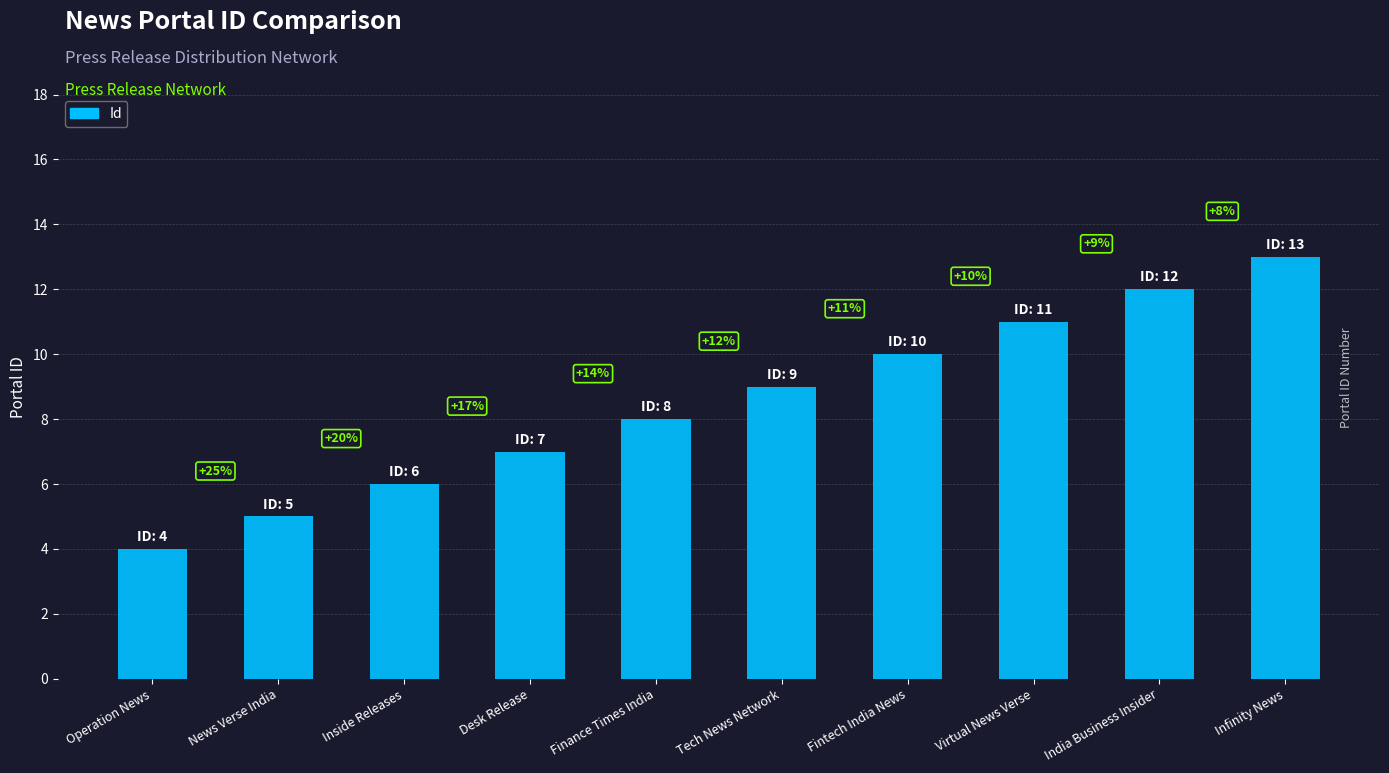

What position from the right is Infinity News?

1